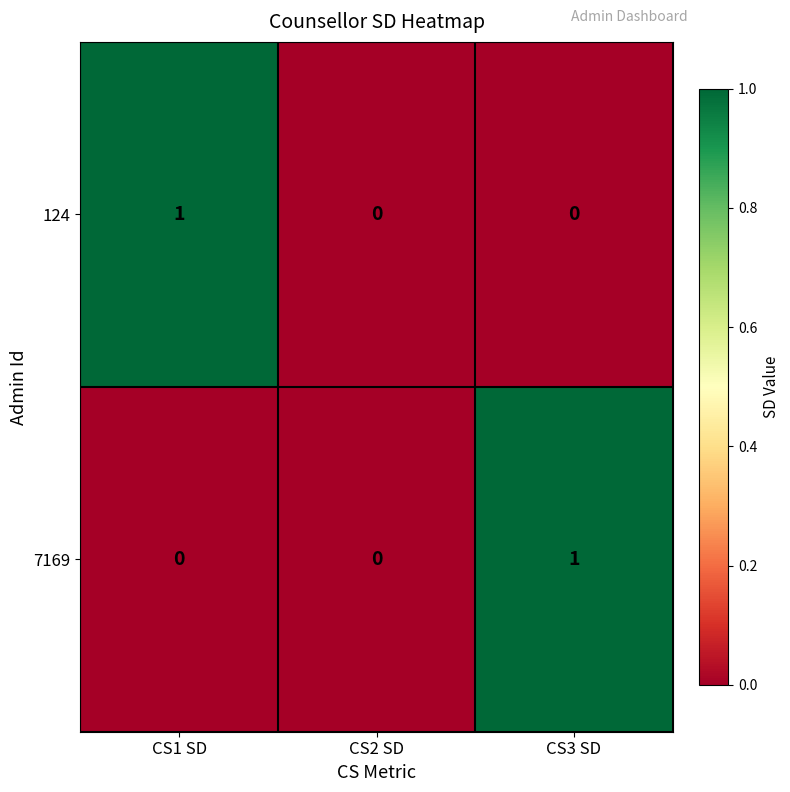

What is the total value across all series at CS1 SD?

1